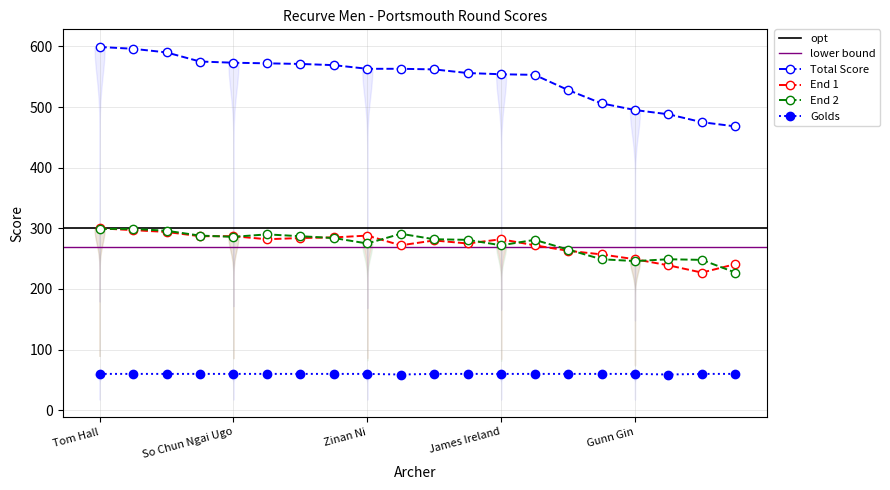

The value of Total Score at James Gardner is 563. True or false?

True